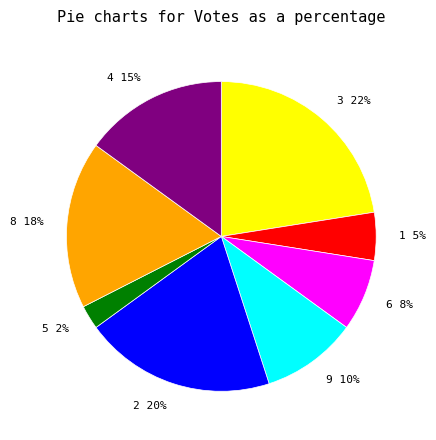

What is the smallest slice in the pie chart?

5